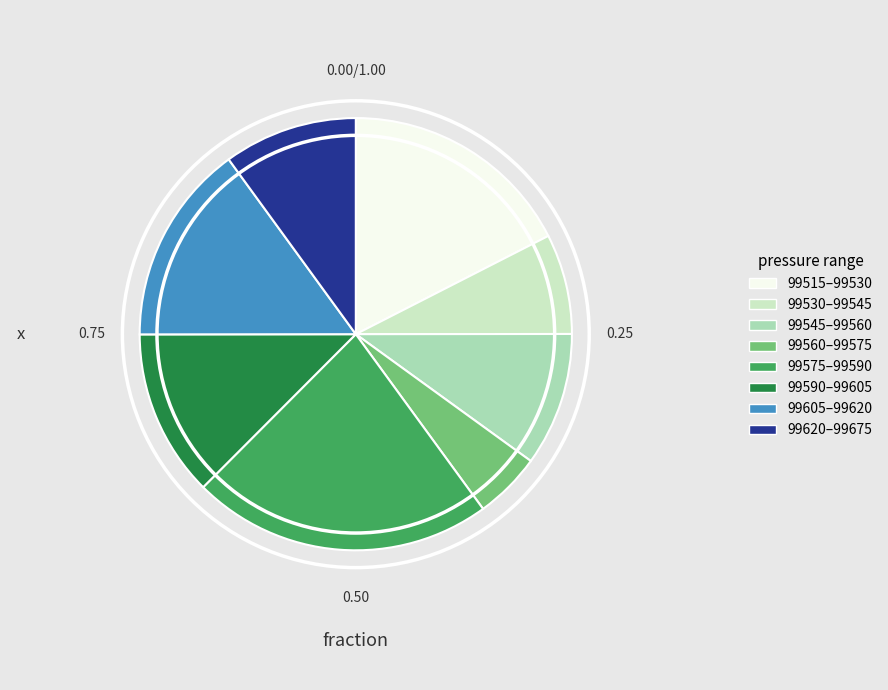

Is there any slice that represents more than half of the pie?

No